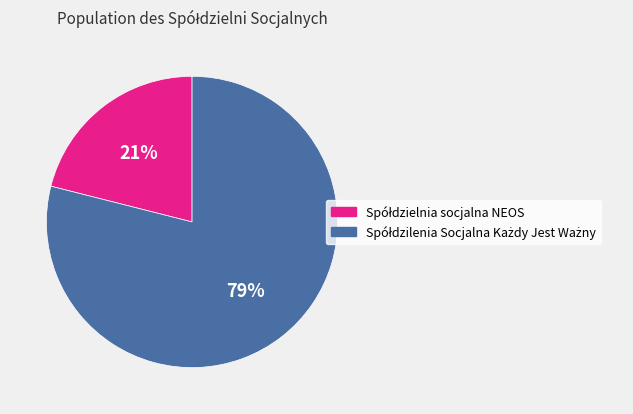

To the nearest percent, what is the average slice percentage?

50%